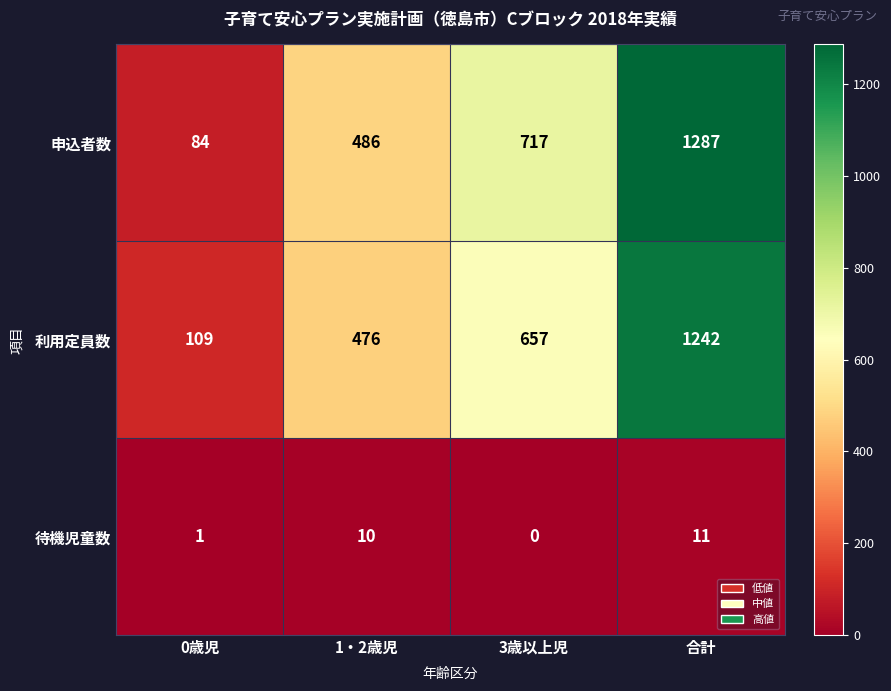

Which category has the highest value across all series?

合計